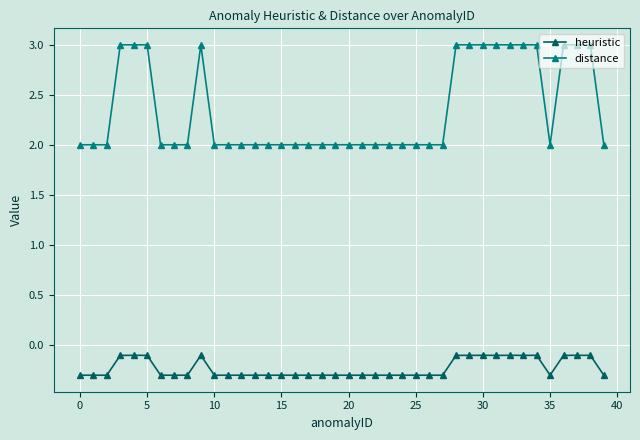

What is the value of the heuristic point at the 36th from the left?

-0.3